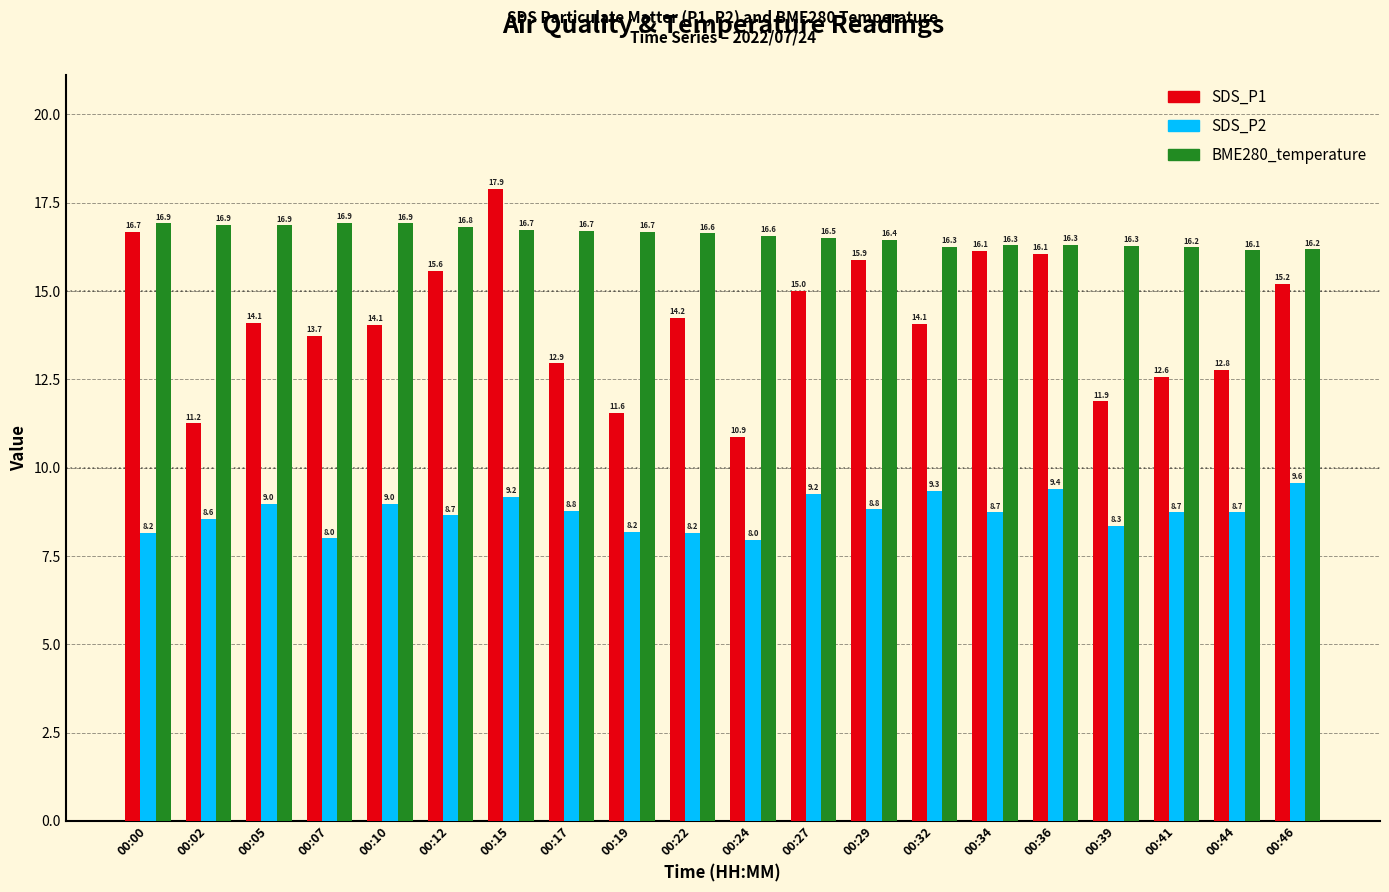

Is the value of SDS_P2 at 00:36 greater than the value of SDS_P1 at 00:27?

No